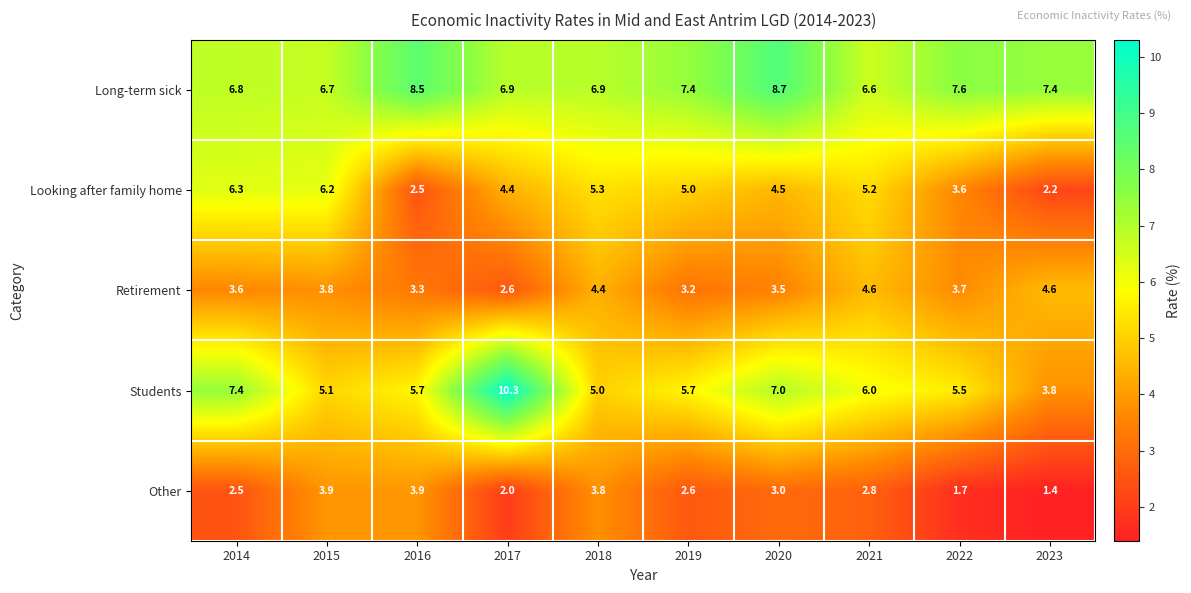

At 2018, list the series in order from largest to smallest.

Long-term sick, Looking after family home, Students, Retirement, Other